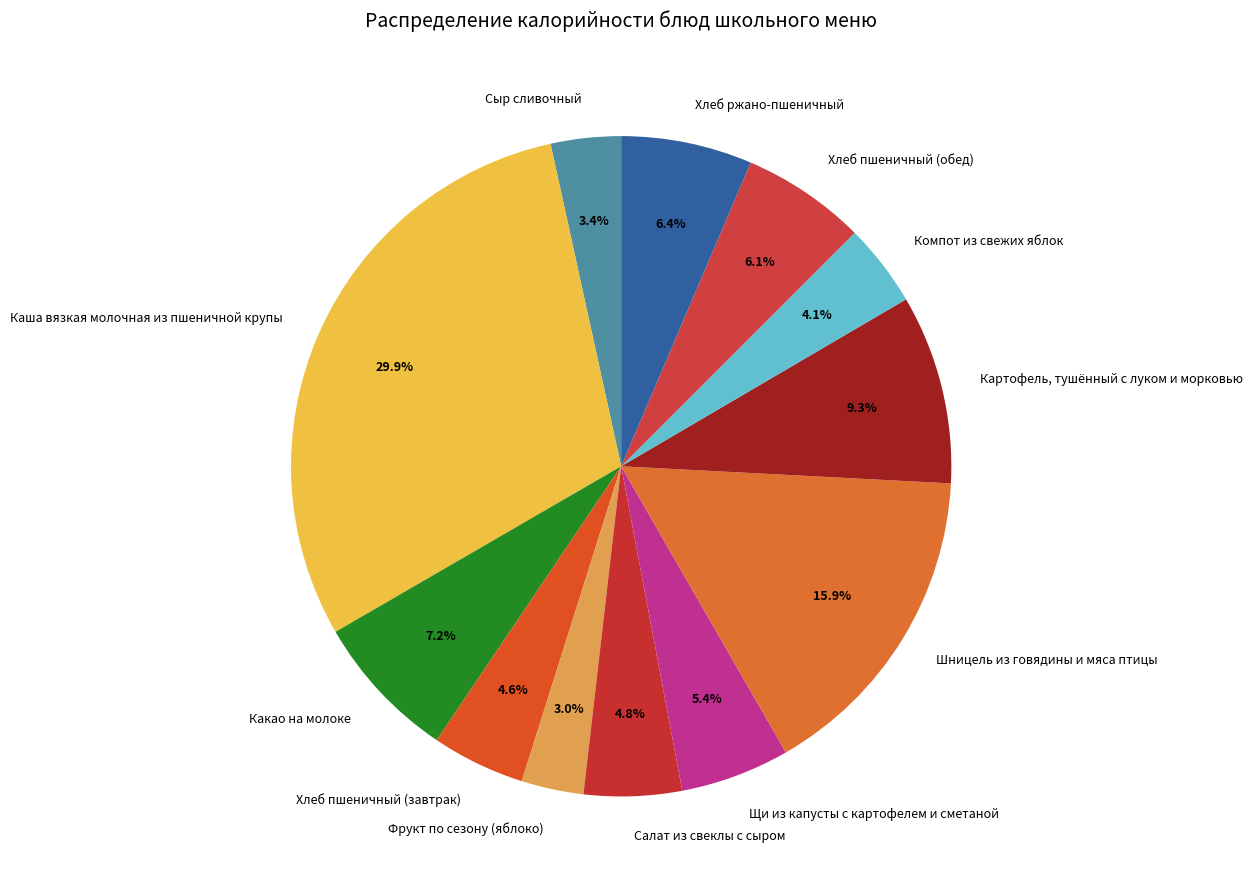

To the nearest percent, what portion does Салат из свеклы с сыром represent?

5%